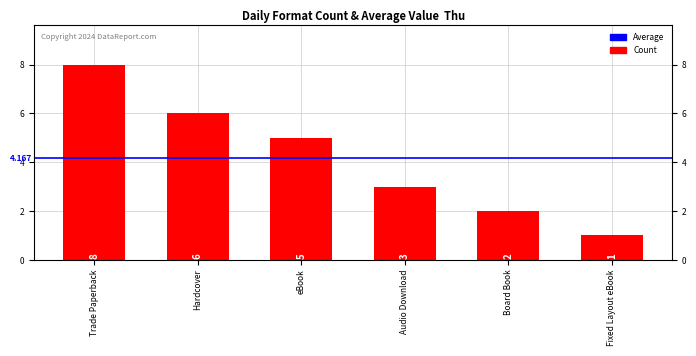

At which category does the chart reach its minimum across all series?

Fixed Layout eBook